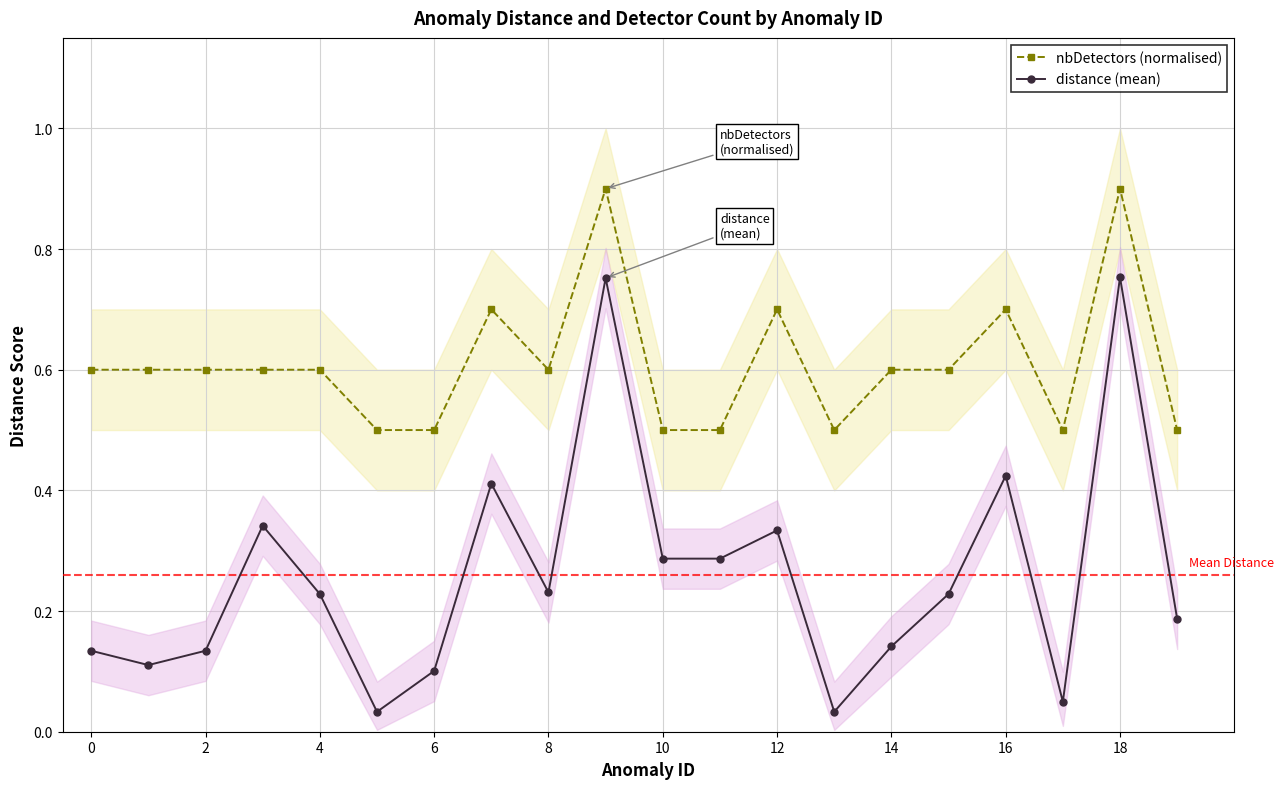

Does the chart display data point markers on the line(s)?

Yes